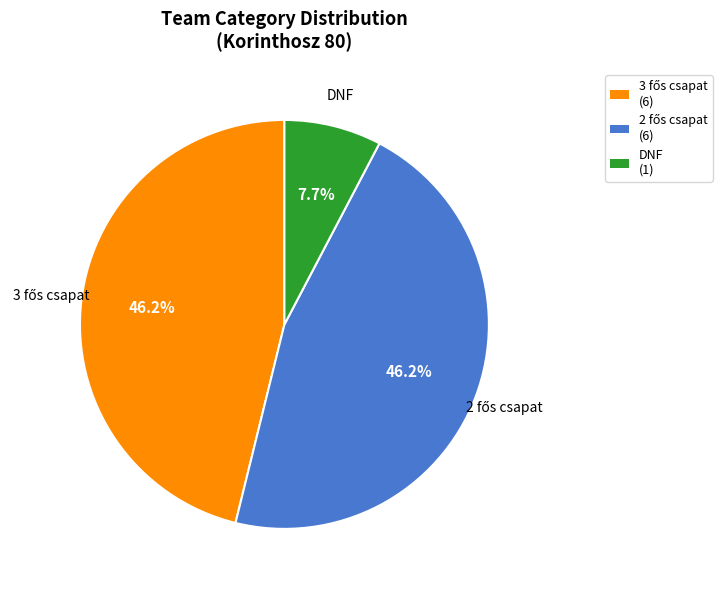

Is there any slice that represents more than half of the pie?

No